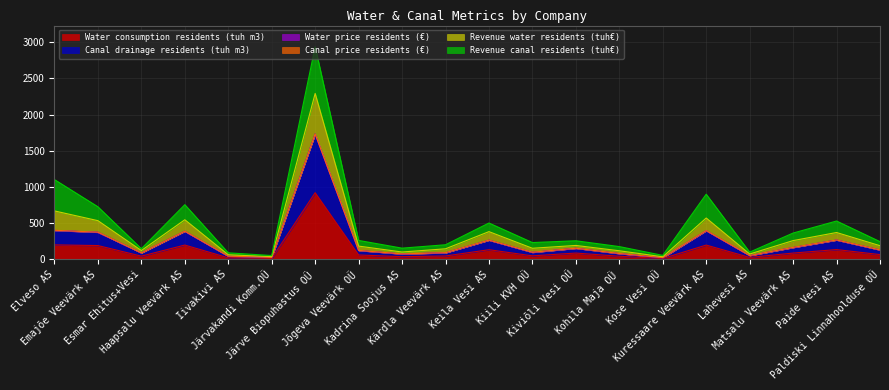

What is the highest value of the Water consumption residents (tuh m3) series?

920.9